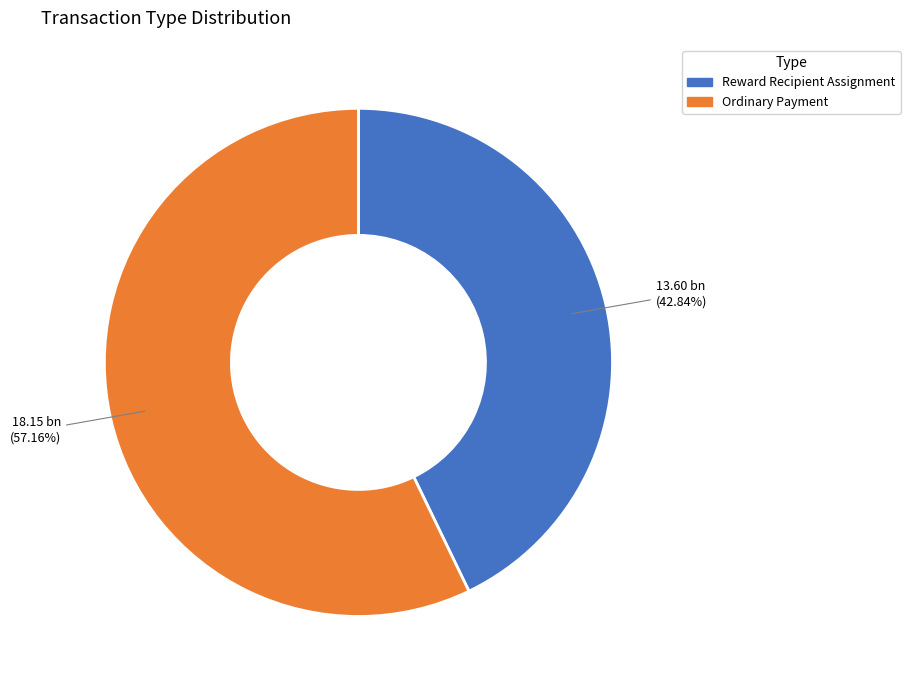

Is it true that Reward Recipient Assignment is 43% of the pie?

True